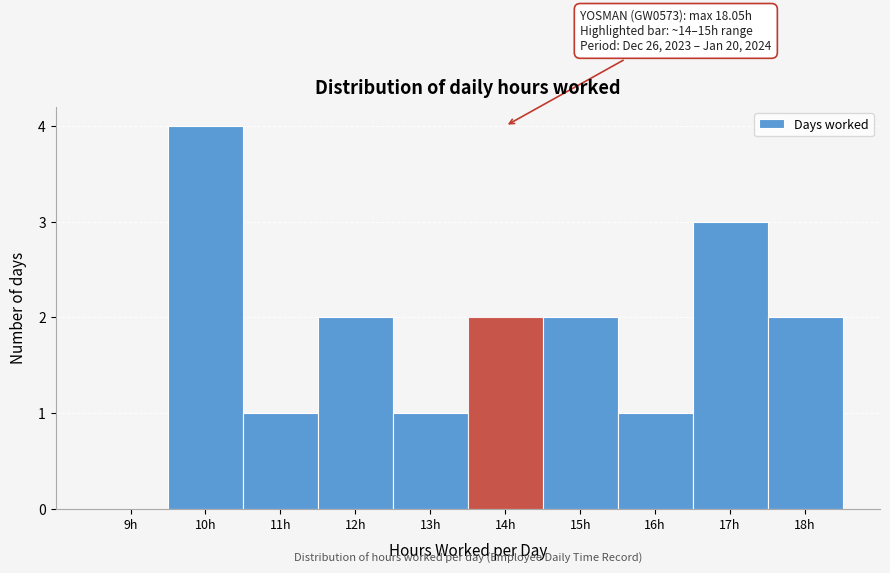

Reading right to left, transcribe all the data shown in this chart.

18h=2	17h=3	16h=1	15h=2	14h=2	13h=1	12h=2	11h=1	10h=4	9h=0